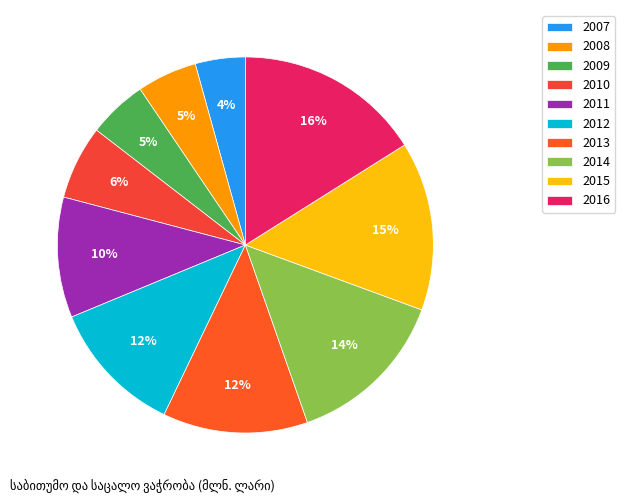

To the nearest percent, what is the difference between the largest and smallest slice percentages?

12%